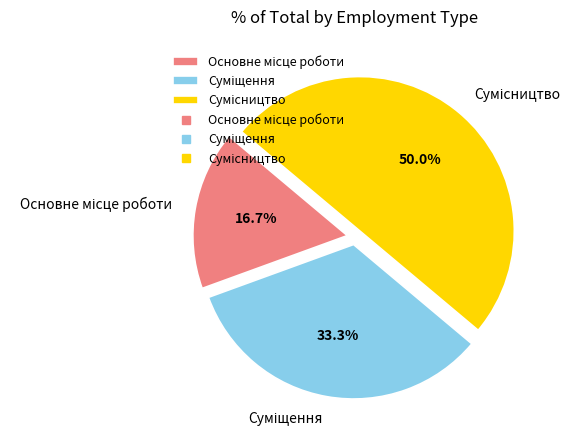

Is the sum of Суміщення and Основне місце роботи greater than half?

No